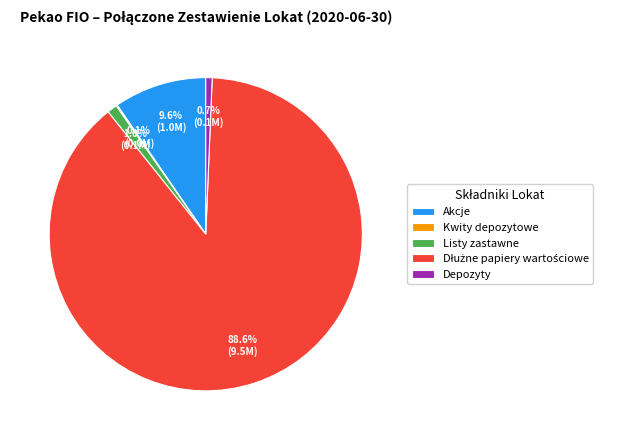

To the nearest percent, what percentage of the pie is Listy zastawne?

1%